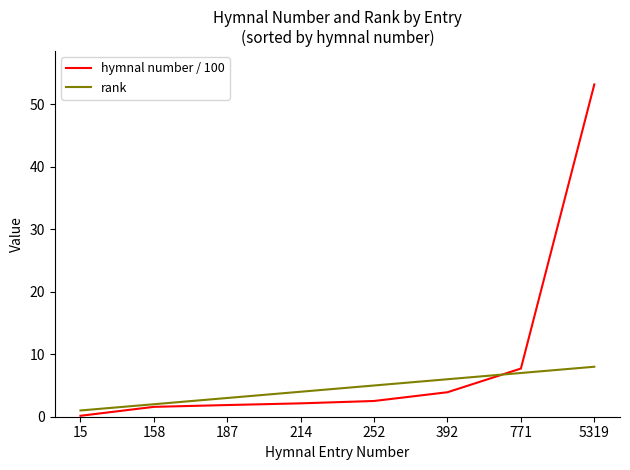

Which series has the widest spread of values?

hymnal number / 100